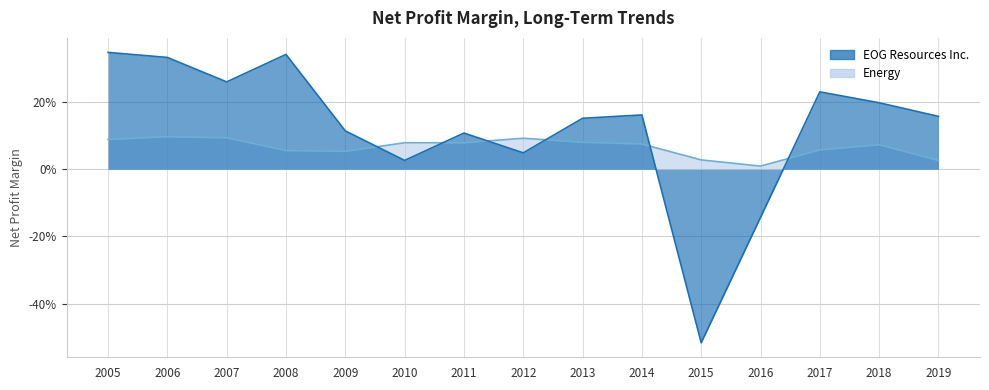

How many interior local peaks does the EOG Resources Inc. series have?

4